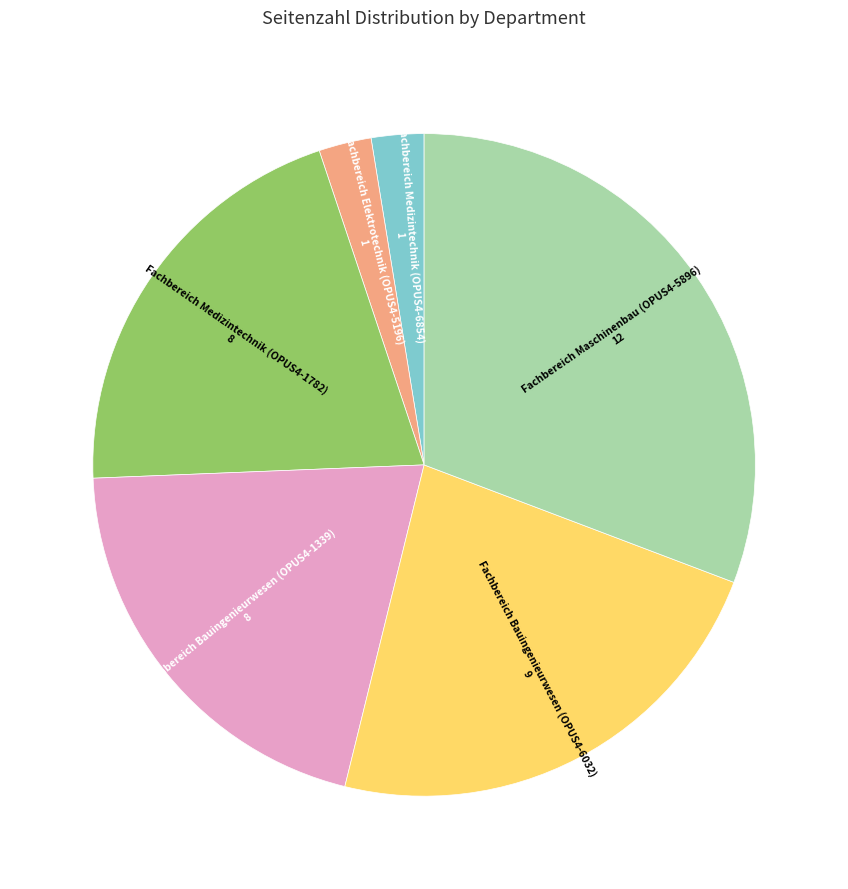

Count the number of slices in the pie.

6